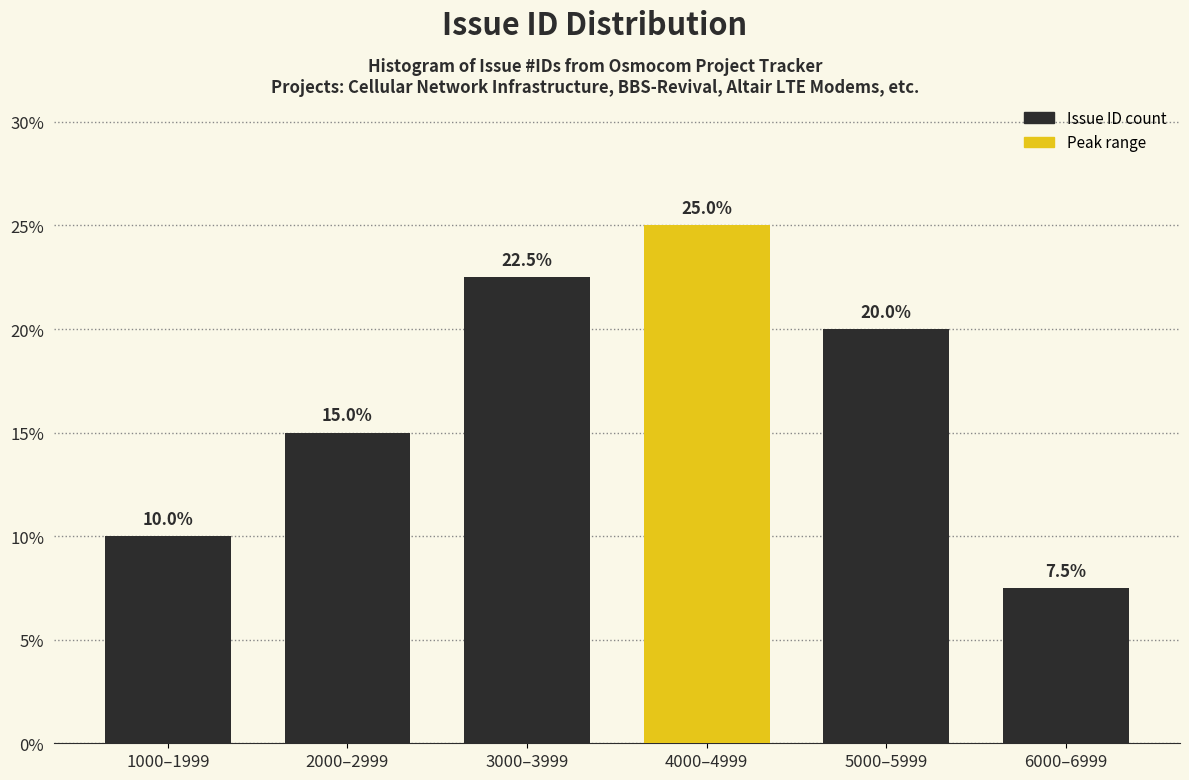

Reading right to left, list all the values displayed in this chart.

6000–6999=7.5	5000–5999=20.0	4000–4999=25.0	3000–3999=22.5	2000–2999=15.0	1000–1999=10.0